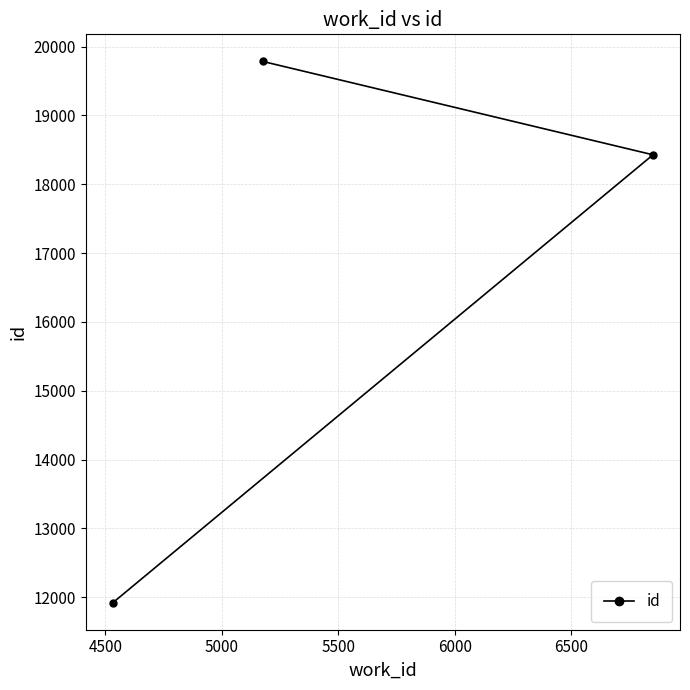

What is the value of the 2nd point from the left?

19785